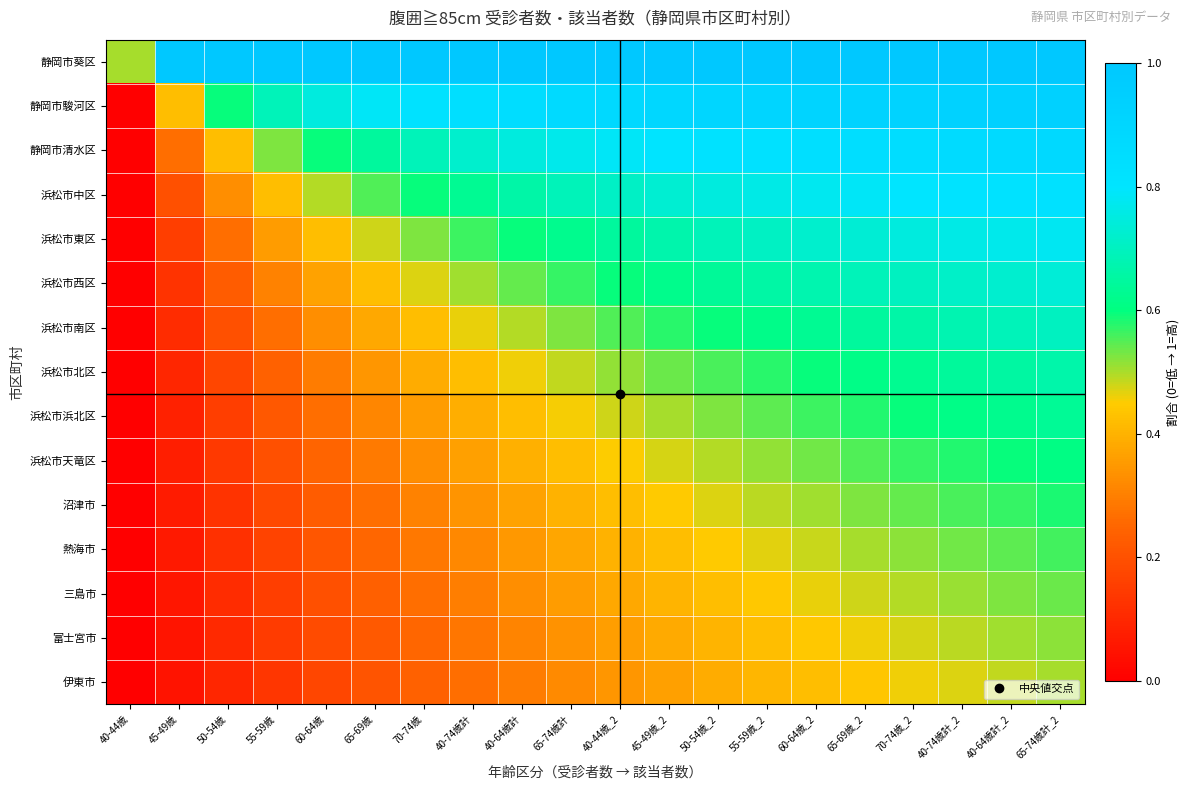

Reading left to right, extract all data points from this chart.

静岡市葵区: 40-44歳=0.5	45-49歳=1.0	50-54歳=1.0	55-59歳=1.0	60-64歳=1.0	65-69歳=1.0	70-74歳=1.0	40-74歳計=1.0	40-64歳計=1.0	65-74歳計=1.0	40-44歳_2=1.0	45-49歳_2=1.0	50-54歳_2=1.0	55-59歳_2=1.0	60-64歳_2=1.0	65-69歳_2=1.0	70-74歳_2=1.0	40-74歳計_2=1.0	40-64歳計_2=1.0	65-74歳計_2=1.0
静岡市駿河区: 40-44歳=0.0	45-49歳=0.4	50-54歳=0.6	55-59歳=0.7	60-64歳=0.7	65-69歳=0.8	70-74歳=0.8	40-74歳計=0.8	40-64歳計=0.9	65-74歳計=0.9	40-44歳_2=0.9	45-49歳_2=0.9	50-54歳_2=0.9	55-59歳_2=0.9	60-64歳_2=0.9	65-69歳_2=0.9	70-74歳_2=0.9	40-74歳計_2=0.9	40-64歳計_2=0.9	65-74歳計_2=0.9
静岡市清水区: 40-44歳=0.0	45-49歳=0.3	50-54歳=0.4	55-59歳=0.5	60-64歳=0.6	65-69歳=0.6	70-74歳=0.7	40-74歳計=0.7	40-64歳計=0.7	65-74歳計=0.8	40-44歳_2=0.8	45-49歳_2=0.8	50-54歳_2=0.8	55-59歳_2=0.8	60-64歳_2=0.8	65-69歳_2=0.8	70-74歳_2=0.9	40-74歳計_2=0.9	40-64歳計_2=0.9	65-74歳計_2=0.9
浜松市中区: 40-44歳=0.0	45-49歳=0.2	50-54歳=0.3	55-59歳=0.4	60-64歳=0.5	65-69歳=0.6	70-74歳=0.6	40-74歳計=0.6	40-64歳計=0.7	65-74歳計=0.7	40-44歳_2=0.7	45-49歳_2=0.7	50-54歳_2=0.7	55-59歳_2=0.8	60-64歳_2=0.8	65-69歳_2=0.8	70-74歳_2=0.8	40-74歳計_2=0.8	40-64歳計_2=0.8	65-74歳計_2=0.8
浜松市東区: 40-44歳=0.0	45-49歳=0.2	50-54歳=0.3	55-59歳=0.4	60-64歳=0.4	65-69歳=0.5	70-74歳=0.5	40-74歳計=0.6	40-64歳計=0.6	65-74歳計=0.6	40-44歳_2=0.6	45-49歳_2=0.7	50-54歳_2=0.7	55-59歳_2=0.7	60-64歳_2=0.7	65-69歳_2=0.7	70-74歳_2=0.7	40-74歳計_2=0.8	40-64歳計_2=0.8	65-74歳計_2=0.8
浜松市西区: 40-44歳=0.0	45-49歳=0.1	50-54歳=0.2	55-59歳=0.3	60-64歳=0.4	65-69歳=0.4	70-74歳=0.5	40-74歳計=0.5	40-64歳計=0.5	65-74歳計=0.6	40-44歳_2=0.6	45-49歳_2=0.6	50-54歳_2=0.6	55-59歳_2=0.7	60-64歳_2=0.7	65-69歳_2=0.7	70-74歳_2=0.7	40-74歳計_2=0.7	40-64歳計_2=0.7	65-74歳計_2=0.7
浜松市南区: 40-44歳=0.0	45-49歳=0.1	50-54歳=0.2	55-59歳=0.3	60-64歳=0.3	65-69歳=0.4	70-74歳=0.4	40-74歳計=0.5	40-64歳計=0.5	65-74歳計=0.5	40-44歳_2=0.6	45-49歳_2=0.6	50-54歳_2=0.6	55-59歳_2=0.6	60-64歳_2=0.6	65-69歳_2=0.6	70-74歳_2=0.7	40-74歳計_2=0.7	40-64歳計_2=0.7	65-74歳計_2=0.7
浜松市北区: 40-44歳=0.0	45-49歳=0.1	50-54歳=0.2	55-59歳=0.2	60-64歳=0.3	65-69歳=0.3	70-74歳=0.4	40-74歳計=0.4	40-64歳計=0.5	65-74歳計=0.5	40-44歳_2=0.5	45-49歳_2=0.5	50-54歳_2=0.6	55-59歳_2=0.6	60-64歳_2=0.6	65-69歳_2=0.6	70-74歳_2=0.6	40-74歳計_2=0.6	40-64歳計_2=0.7	65-74歳計_2=0.7
浜松市浜北区: 40-44歳=0.0	45-49歳=0.1	50-54歳=0.2	55-59歳=0.2	60-64歳=0.3	65-69歳=0.3	70-74歳=0.4	40-74歳計=0.4	40-64歳計=0.4	65-74歳計=0.5	40-44歳_2=0.5	45-49歳_2=0.5	50-54歳_2=0.5	55-59歳_2=0.5	60-64歳_2=0.6	65-69歳_2=0.6	70-74歳_2=0.6	40-74歳計_2=0.6	40-64歳計_2=0.6	65-74歳計_2=0.6
浜松市天竜区: 40-44歳=0.0	45-49歳=0.1	50-54歳=0.1	55-59歳=0.2	60-64歳=0.2	65-69歳=0.3	70-74歳=0.3	40-74歳計=0.4	40-64歳計=0.4	65-74歳計=0.4	40-44歳_2=0.5	45-49歳_2=0.5	50-54歳_2=0.5	55-59歳_2=0.5	60-64歳_2=0.5	65-69歳_2=0.6	70-74歳_2=0.6	40-74歳計_2=0.6	40-64歳計_2=0.6	65-74歳計_2=0.6
沼津市: 40-44歳=0.0	45-49歳=0.1	50-54歳=0.1	55-59歳=0.2	60-64歳=0.2	65-69歳=0.3	70-74歳=0.3	40-74歳計=0.3	40-64歳計=0.4	65-74歳計=0.4	40-44歳_2=0.4	45-49歳_2=0.4	50-54歳_2=0.5	55-59歳_2=0.5	60-64歳_2=0.5	65-69歳_2=0.5	70-74歳_2=0.5	40-74歳計_2=0.6	40-64歳計_2=0.6	65-74歳計_2=0.6
熱海市: 40-44歳=0.0	45-49歳=0.1	50-54歳=0.1	55-59歳=0.2	60-64歳=0.2	65-69歳=0.3	70-74歳=0.3	40-74歳計=0.3	40-64歳計=0.3	65-74歳計=0.4	40-44歳_2=0.4	45-49歳_2=0.4	50-54歳_2=0.4	55-59歳_2=0.5	60-64歳_2=0.5	65-69歳_2=0.5	70-74歳_2=0.5	40-74歳計_2=0.5	40-64歳計_2=0.5	65-74歳計_2=0.6
三島市: 40-44歳=0.0	45-49歳=0.1	50-54歳=0.1	55-59歳=0.2	60-64歳=0.2	65-69歳=0.2	70-74歳=0.3	40-74歳計=0.3	40-64歳計=0.3	65-74歳計=0.4	40-44歳_2=0.4	45-49歳_2=0.4	50-54歳_2=0.4	55-59歳_2=0.4	60-64歳_2=0.5	65-69歳_2=0.5	70-74歳_2=0.5	40-74歳計_2=0.5	40-64歳計_2=0.5	65-74歳計_2=0.5
富士宮市: 40-44歳=0.0	45-49歳=0.1	50-54歳=0.1	55-59歳=0.1	60-64歳=0.2	65-69歳=0.2	70-74歳=0.3	40-74歳計=0.3	40-64歳計=0.3	65-74歳計=0.3	40-44歳_2=0.4	45-49歳_2=0.4	50-54歳_2=0.4	55-59歳_2=0.4	60-64歳_2=0.4	65-69歳_2=0.5	70-74歳_2=0.5	40-74歳計_2=0.5	40-64歳計_2=0.5	65-74歳計_2=0.5
伊東市: 40-44歳=0.0	45-49歳=0.1	50-54歳=0.1	55-59歳=0.1	60-64歳=0.2	65-69歳=0.2	70-74歳=0.2	40-74歳計=0.3	40-64歳計=0.3	65-74歳計=0.3	40-44歳_2=0.3	45-49歳_2=0.4	50-54歳_2=0.4	55-59歳_2=0.4	60-64歳_2=0.4	65-69歳_2=0.4	70-74歳_2=0.5	40-74歳計_2=0.5	40-64歳計_2=0.5	65-74歳計_2=0.5